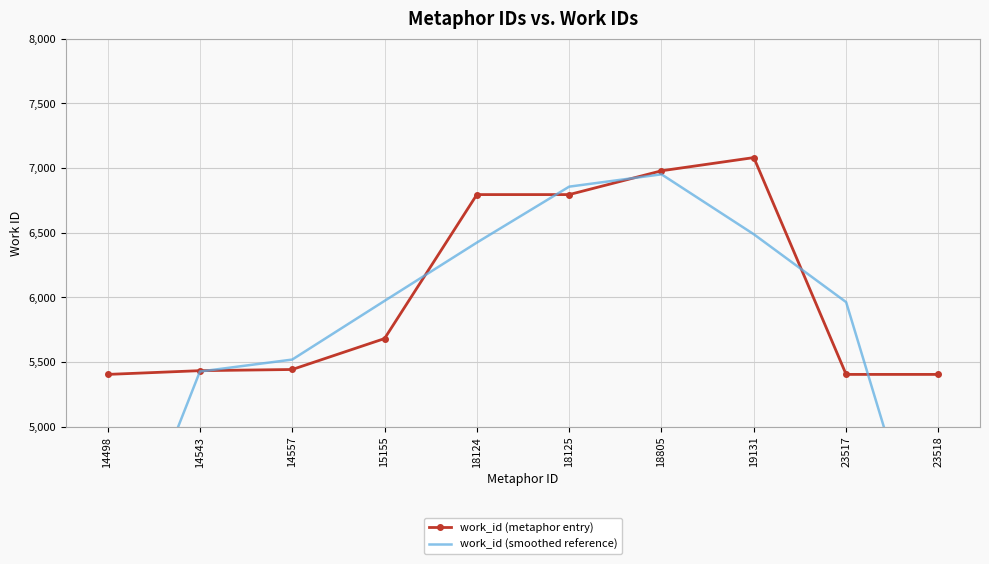

At which label does work_id (metaphor entry) reach its peak?

19131